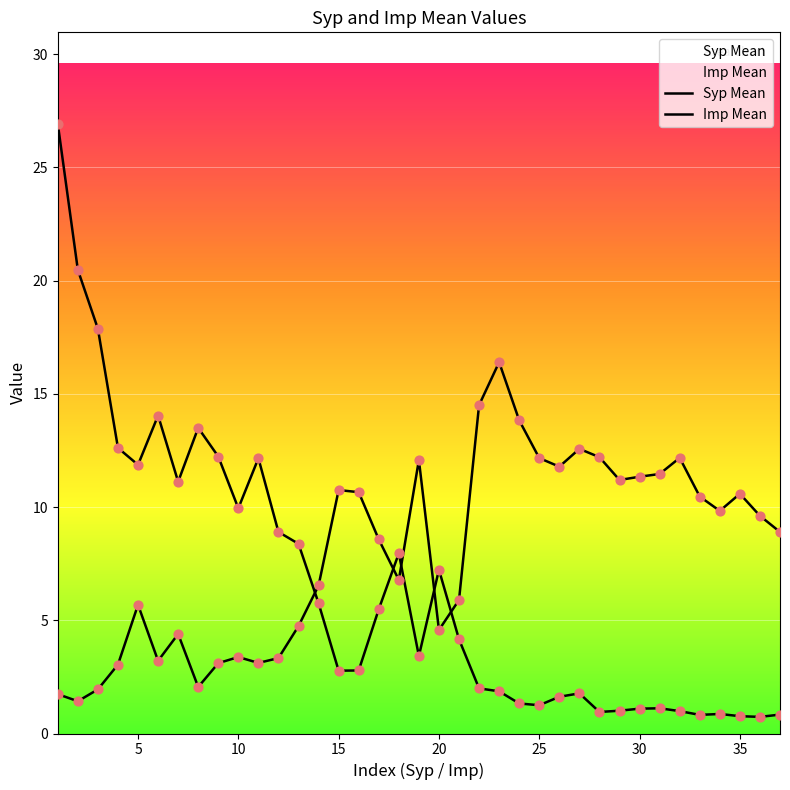

Which series has the largest total across all categories?

Imp Mean